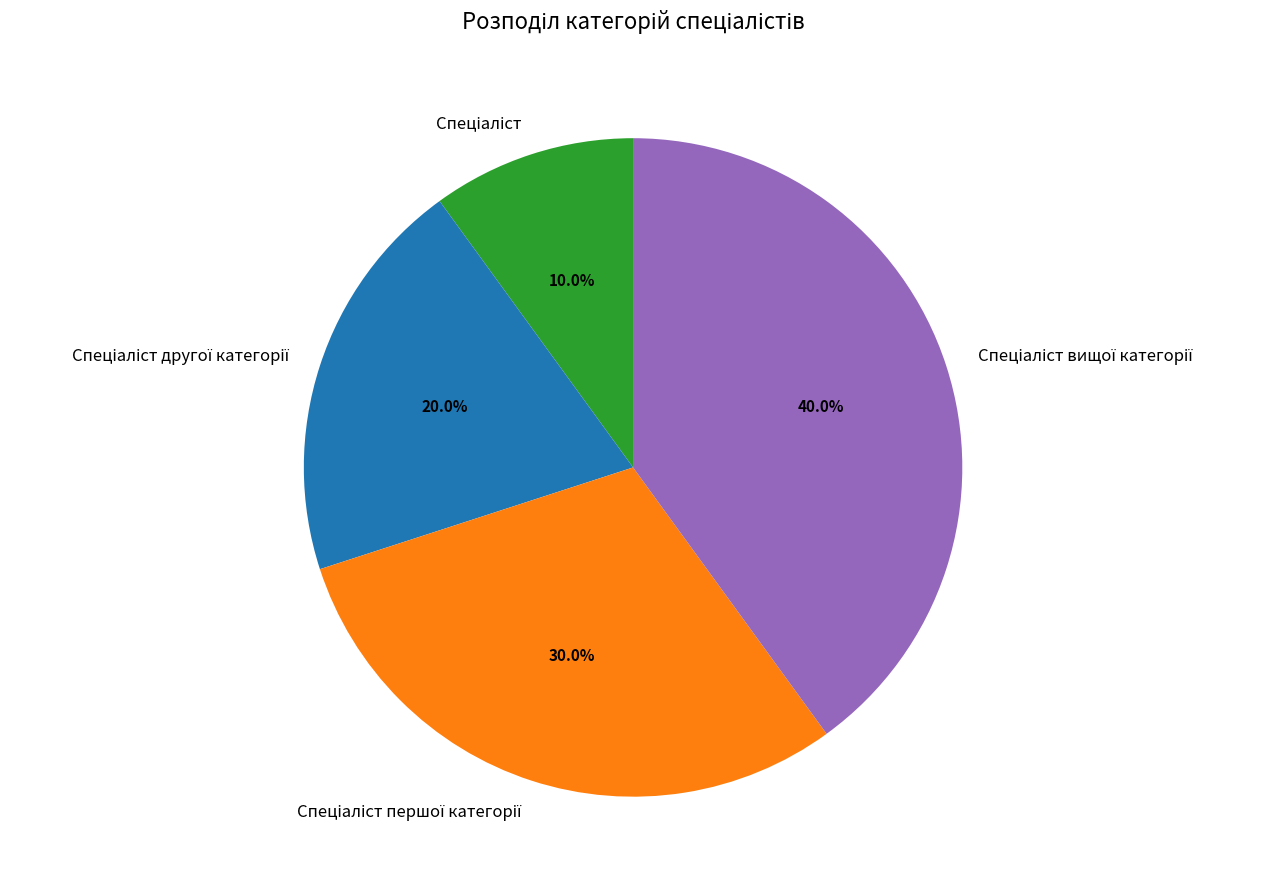

Does any single category account for the majority?

No